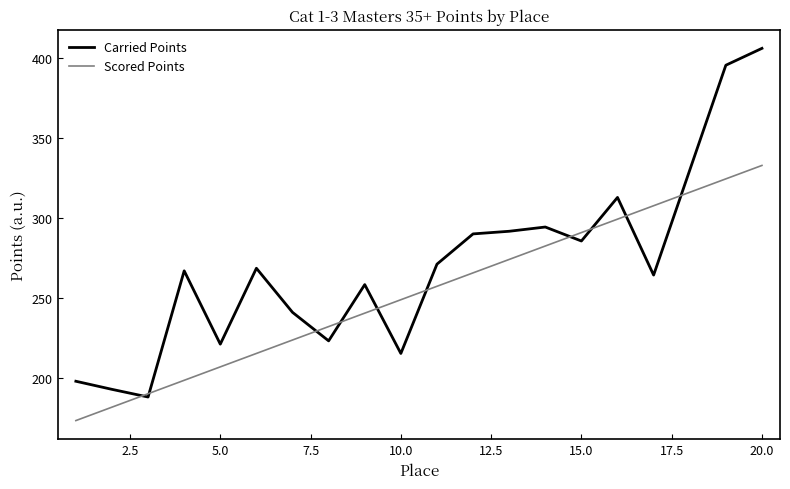

List the series in order of their overall mean, lowest first.

Scored Points, Carried Points